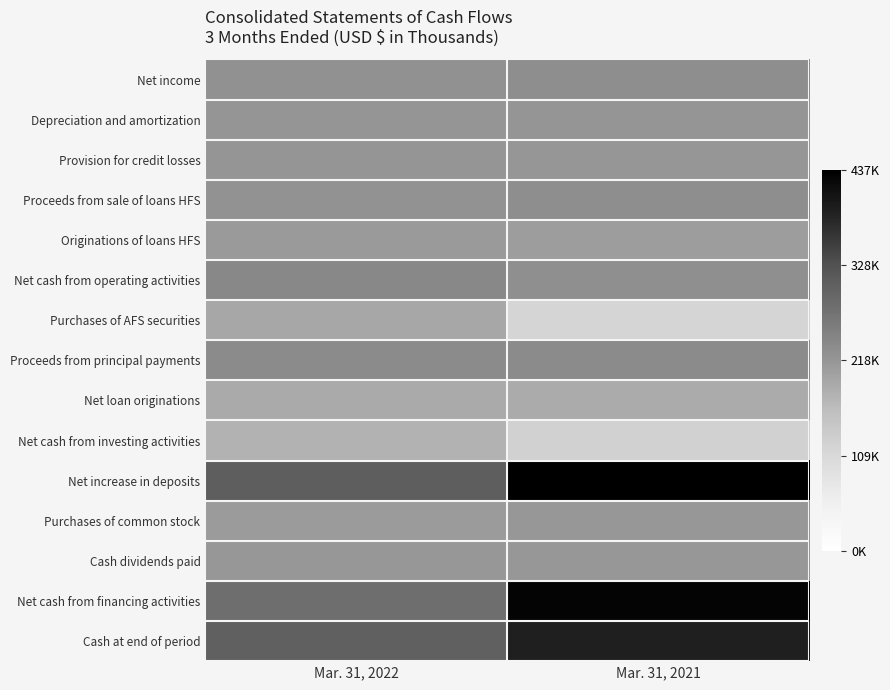

At which category does the chart reach its minimum across all series?

Mar. 31, 2021